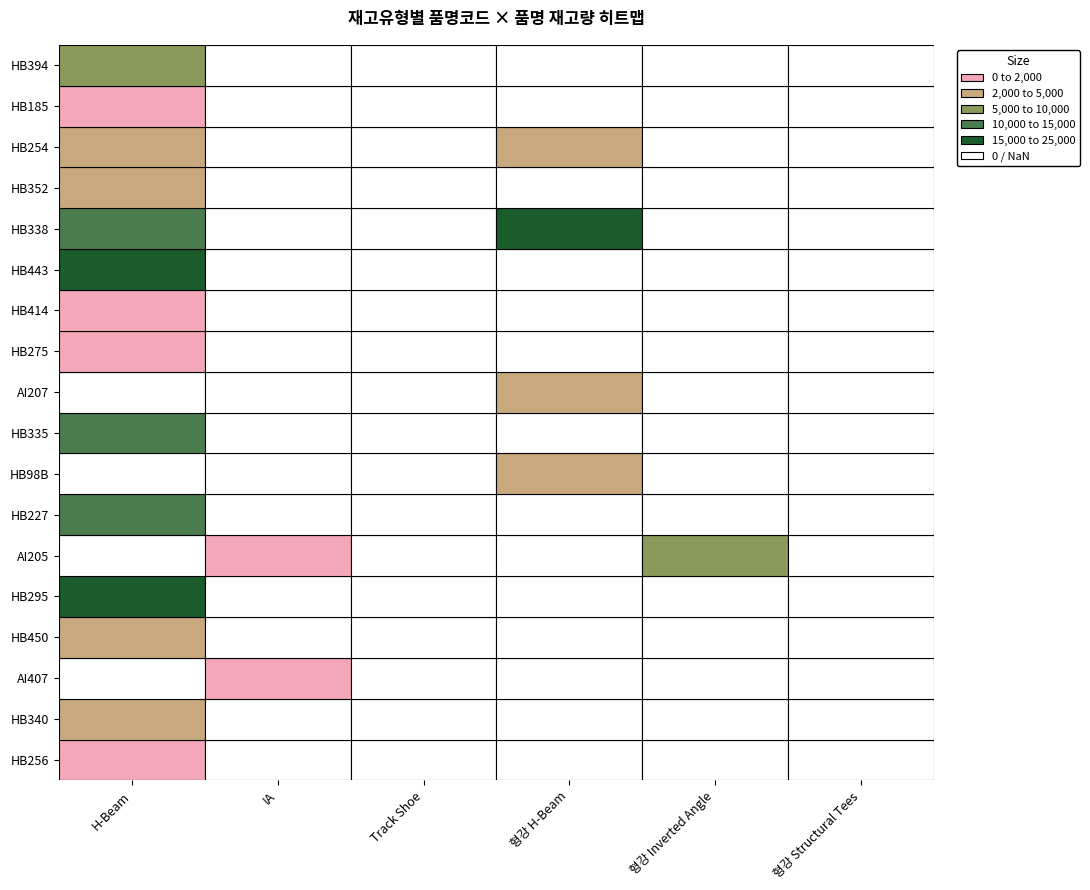

How many distinct data groups are displayed?

18